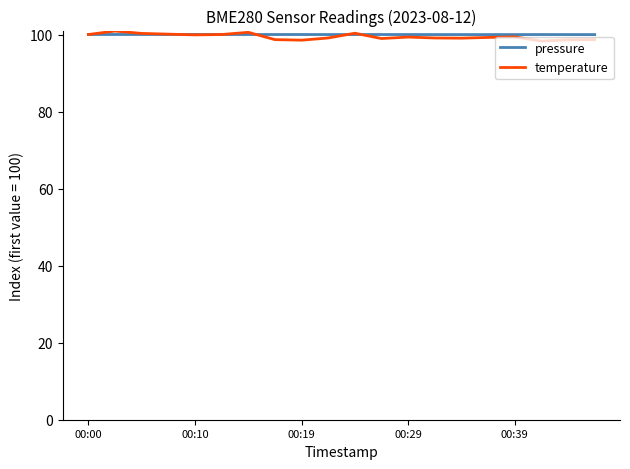

What is the lowest value of the temperature series?

98.3